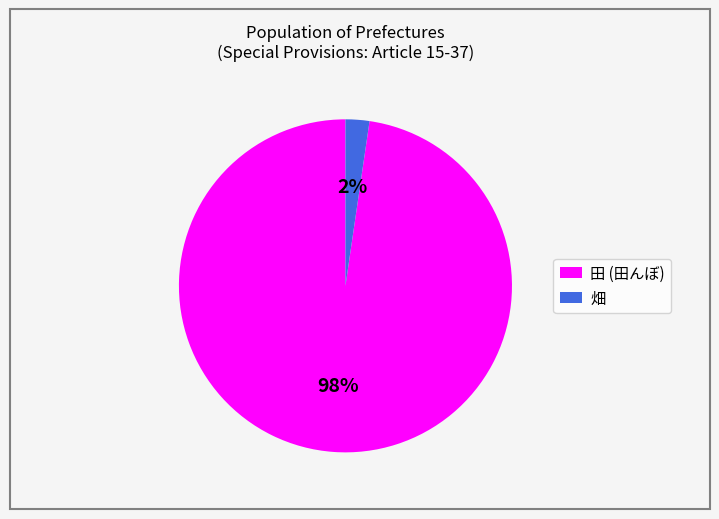

Is there a majority slice in this chart?

Yes